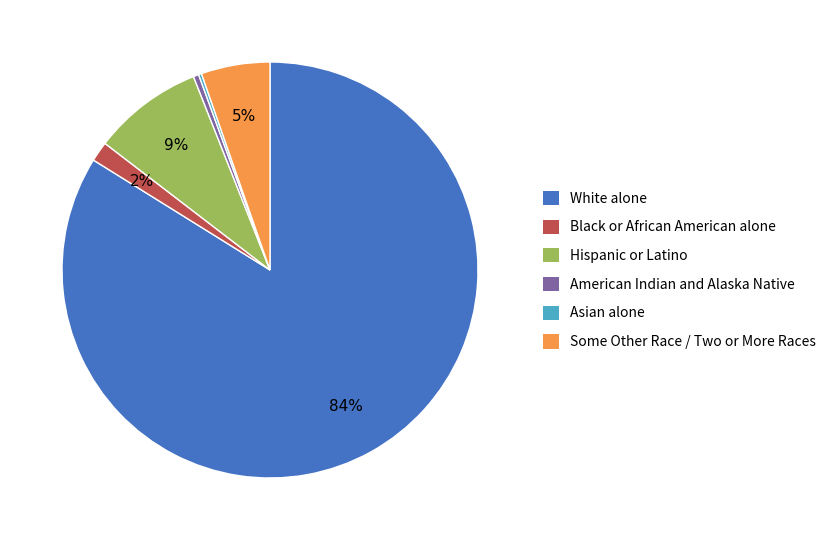

What percentage is the Hispanic or Latino slice, to the nearest percent?

9%